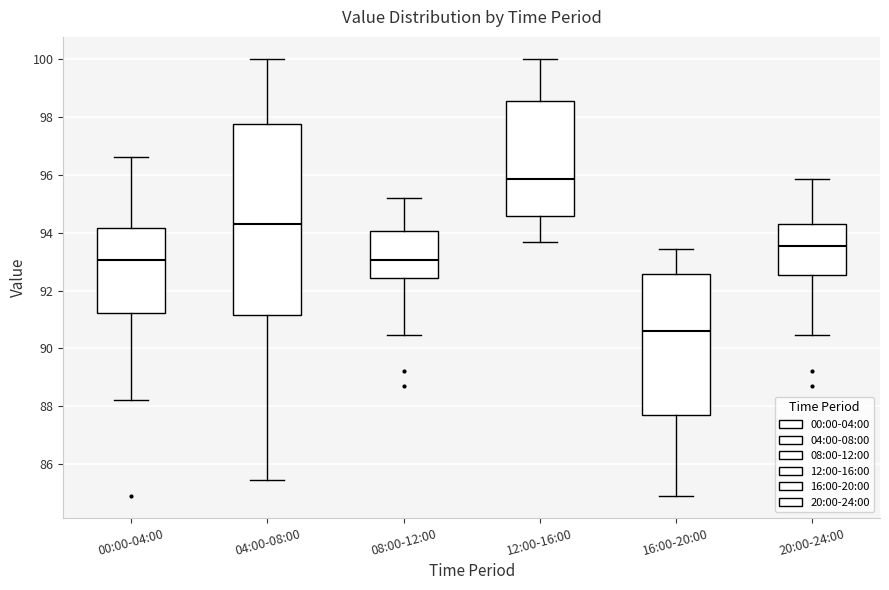

Reading left to right, transcribe this box plot: for each box, give where its median line is, the range the box spans, and where its two whiskers end, as read against the y-axis. The values are not printed on the chart, so give them approximately, as read against the axis.

00:00-04:00: median 93.0, box 91.2 to 94.2, whiskers 88.2 to 96.6
04:00-08:00: median 94.4, box 91.2 to 97.8, whiskers 85.4 to 100.0
08:00-12:00: median 93.0, box 92.4 to 94.0, whiskers 90.4 to 95.2
12:00-16:00: median 95.8, box 94.6 to 98.6, whiskers 93.6 to 100.0
16:00-20:00: median 90.6, box 87.8 to 92.6, whiskers 85.0 to 93.4
20:00-24:00: median 93.6, box 92.6 to 94.2, whiskers 90.4 to 95.8